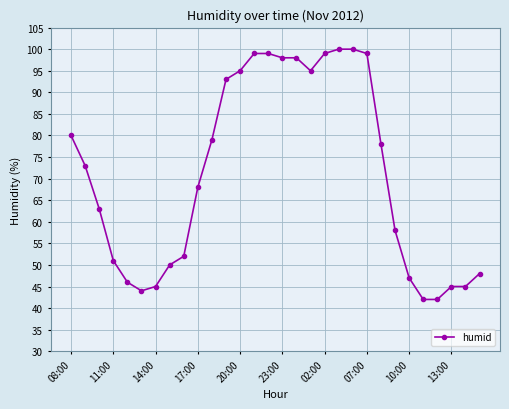

Reading left to right, transcribe all the data shown in this chart.

80	73	63	51	46	44	45	50	52	68	79	93	95	99	99	98	98	95	99	100	100	99	78	58	47	42	42	45	45	48